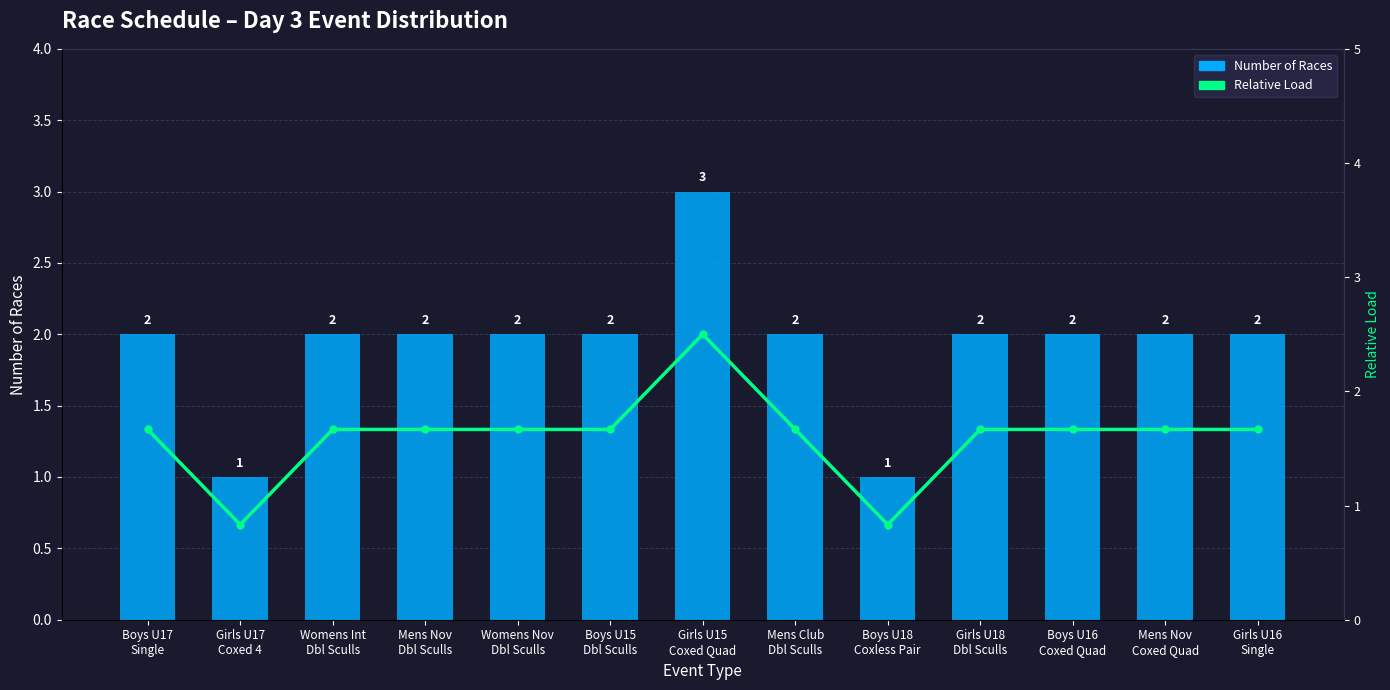

Which category has the highest value across all series?

Girls U15
Coxed Quad